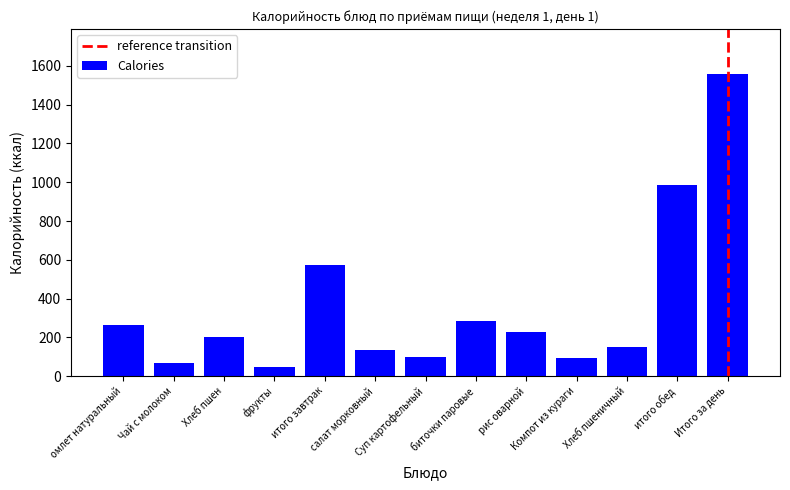

What is the sum of the values at Суп картофельный and итого обед?

1082.7